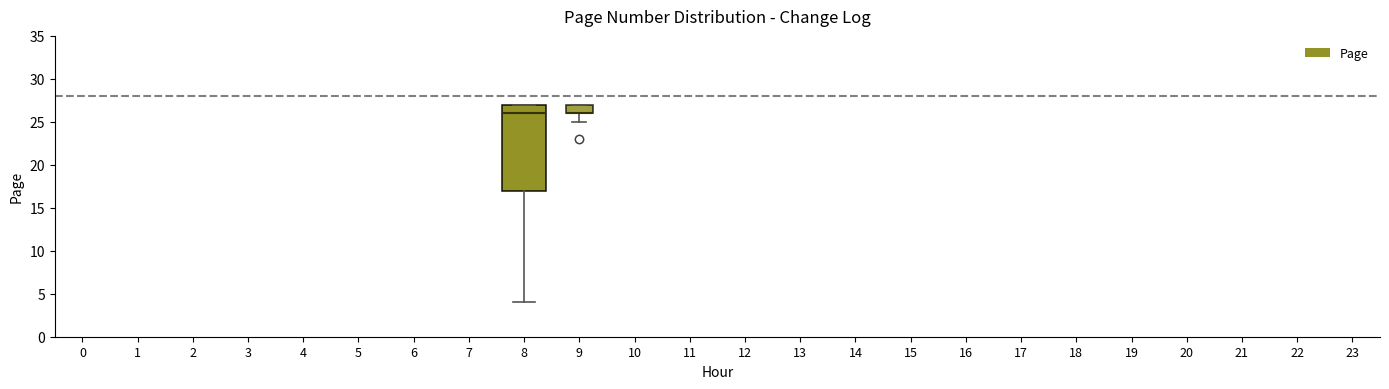

Comparing the boxes themselves (not the whiskers), which one is the tallest?

8